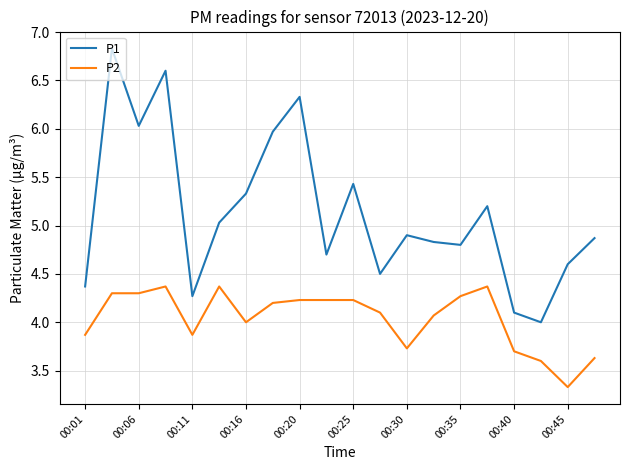

What is the sum of all P2 values?

80.8